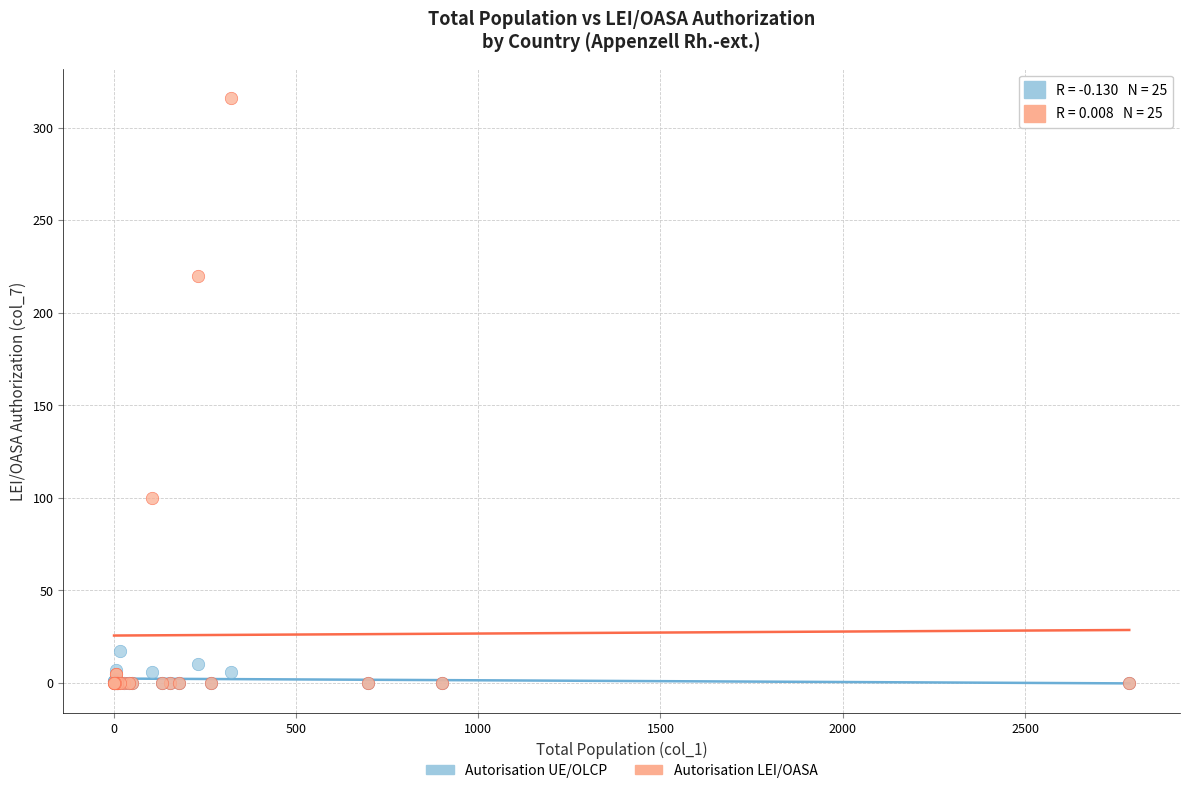

What are all the series names shown in the legend?

Autorisation UE/OLCP, Autorisation LEI/OASA